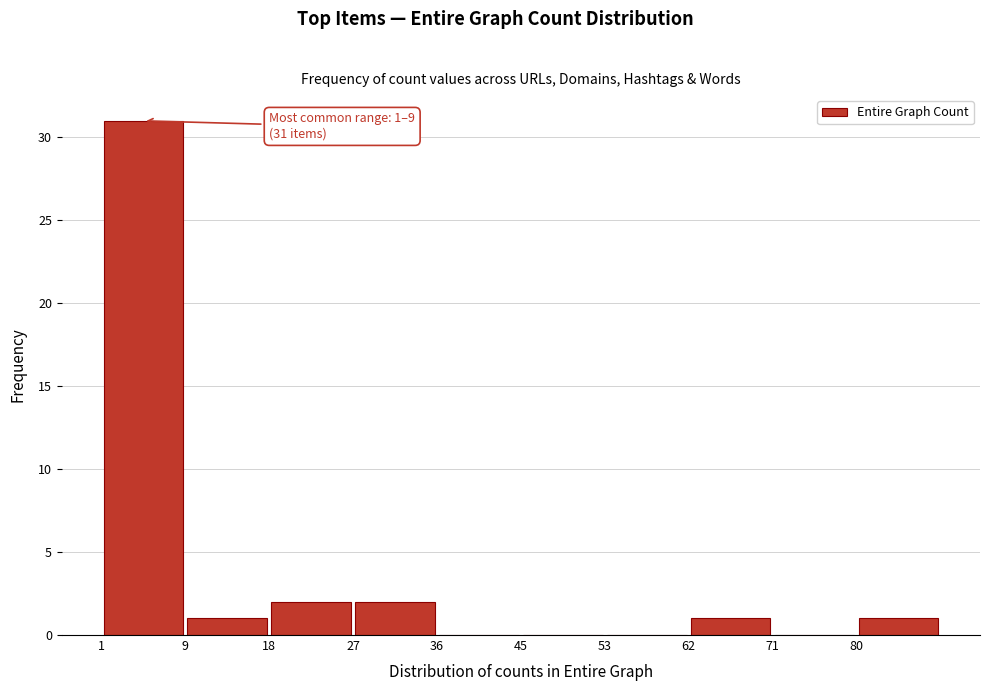

Over which range of the x-axis is the bar tallest?

1.0 to 9.8